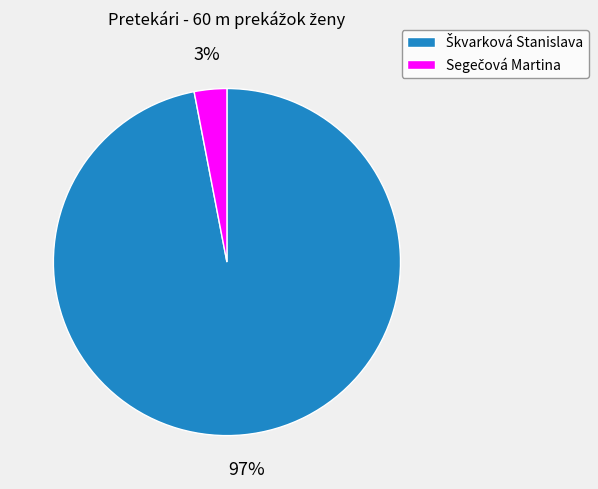

Is there a majority slice in this chart?

Yes